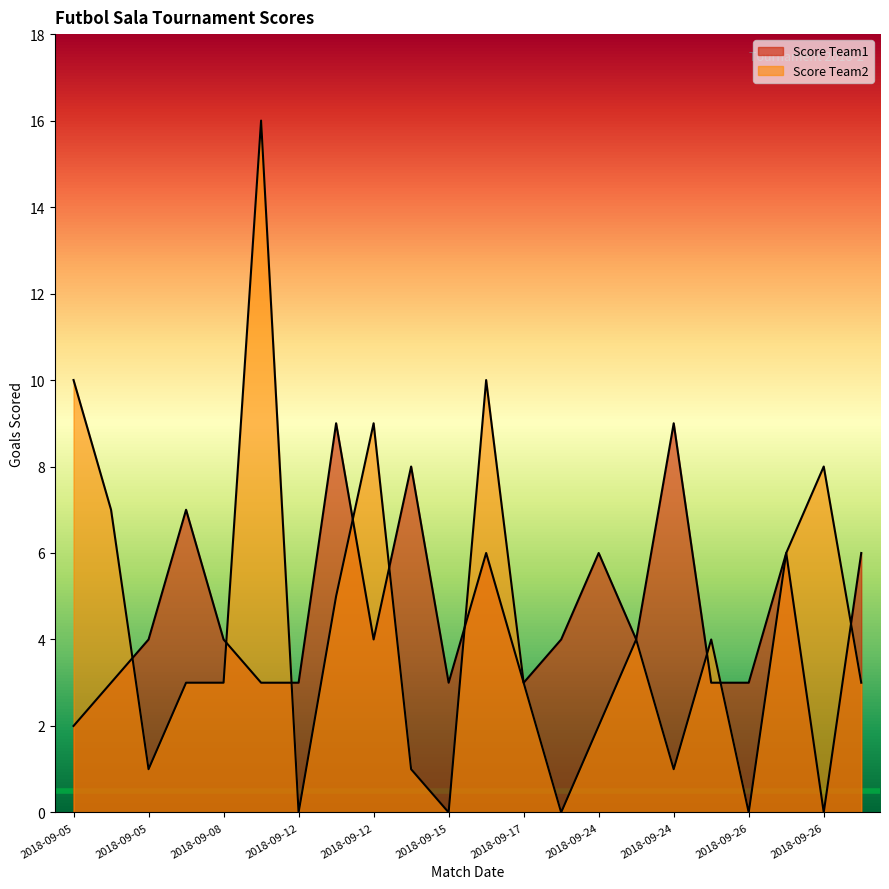

Is the value of Score Team2 at 2018-09-12 greater than the value of Score Team1 at 2018-09-12?

Yes